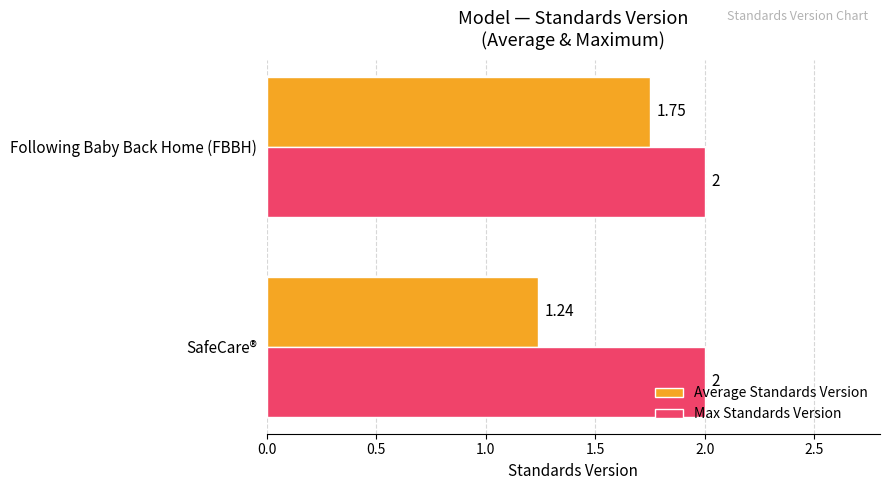

Which series has the largest total across all categories?

Max Standards Version